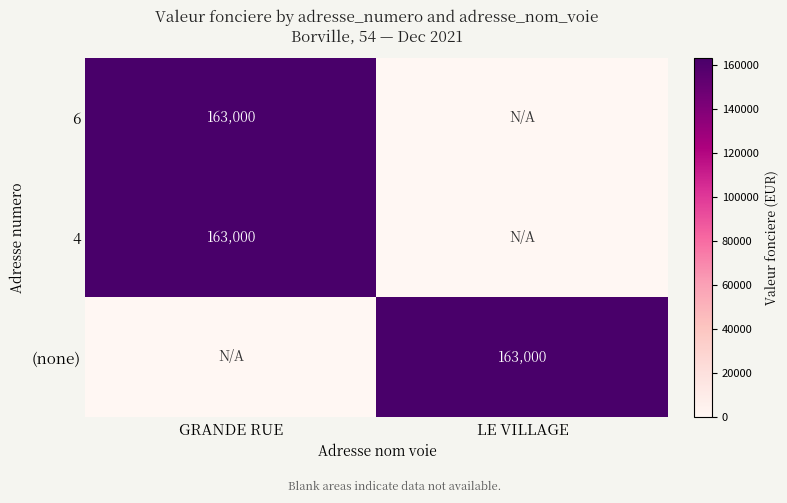

At which category is the sum across all series the highest?

GRANDE RUE